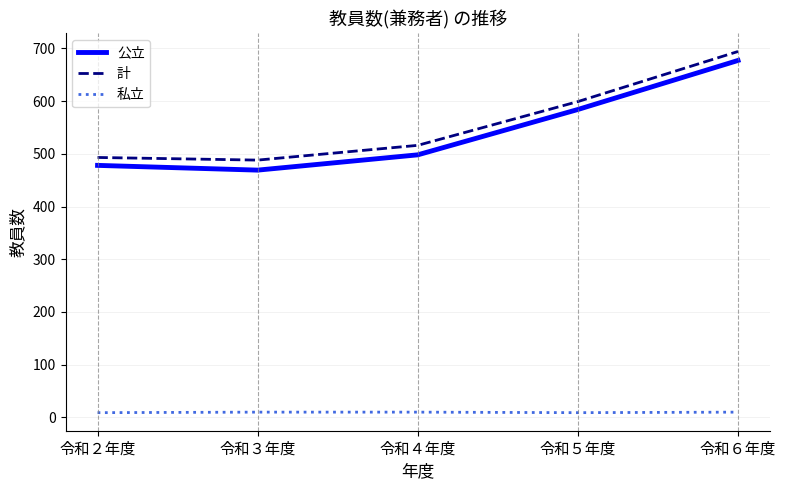

What is the minimum value for 計?

488